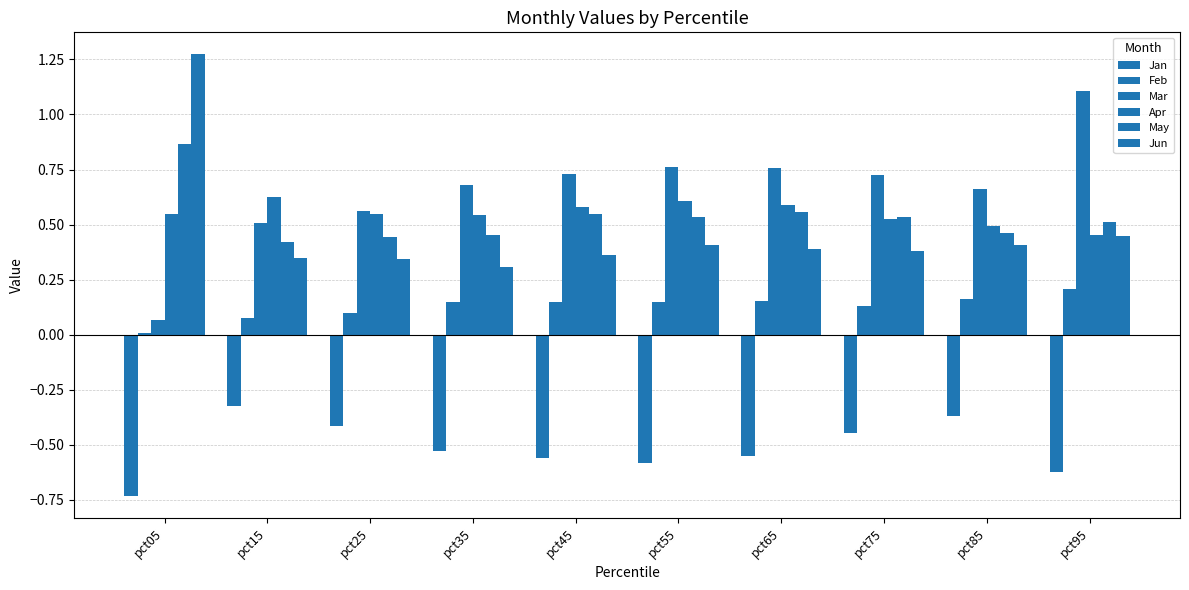

Count the number of data series in this chart.

6